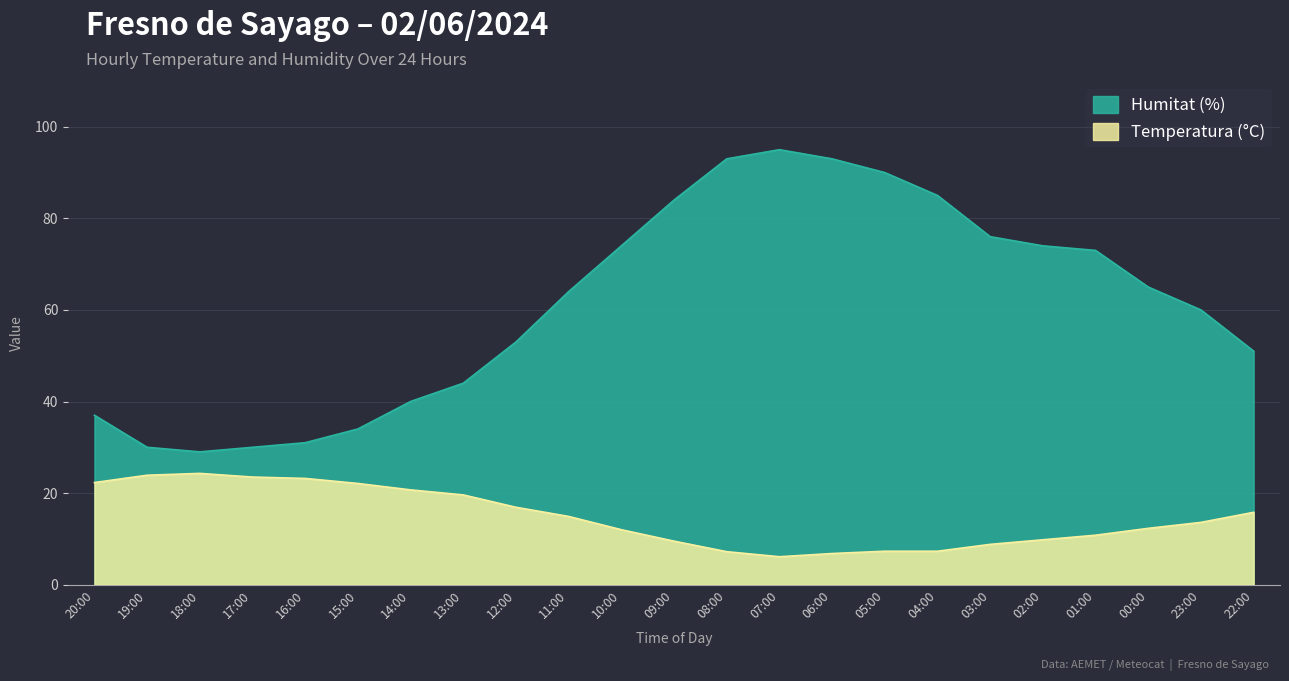

True or false: Temperatura (°C) has more than 1 points higher than both neighbors.

False